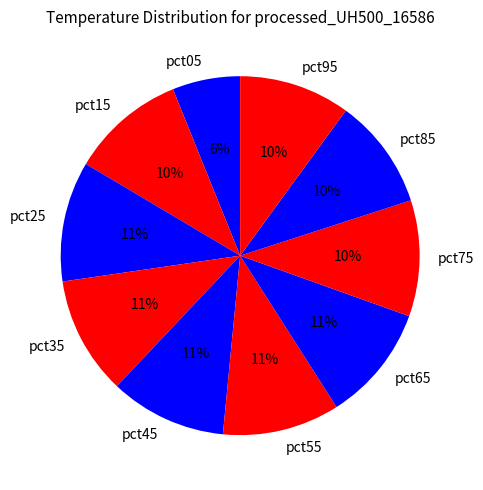

Which slice is the smallest?

pct05